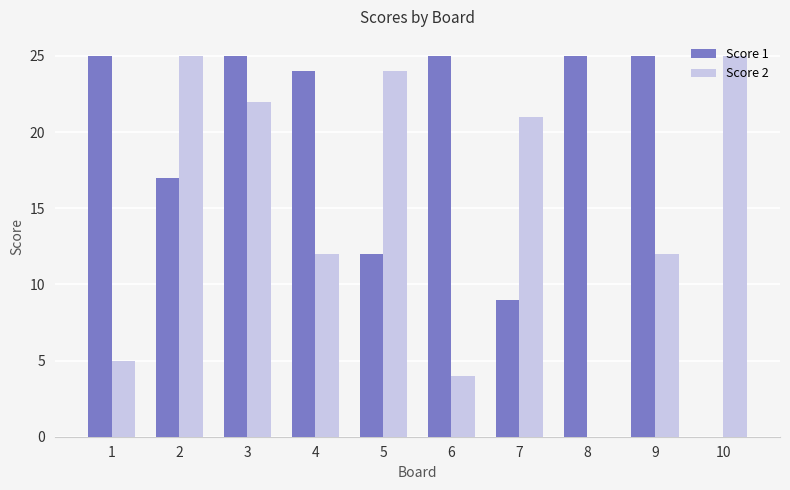

Reading left to right, list all the values displayed in this chart.

Score 1: 1=25	2=17	3=25	4=24	5=12	6=25	7=9	8=25	9=25	10=0
Score 2: 1=5	2=25	3=22	4=12	5=24	6=4	7=21	8=0	9=12	10=25